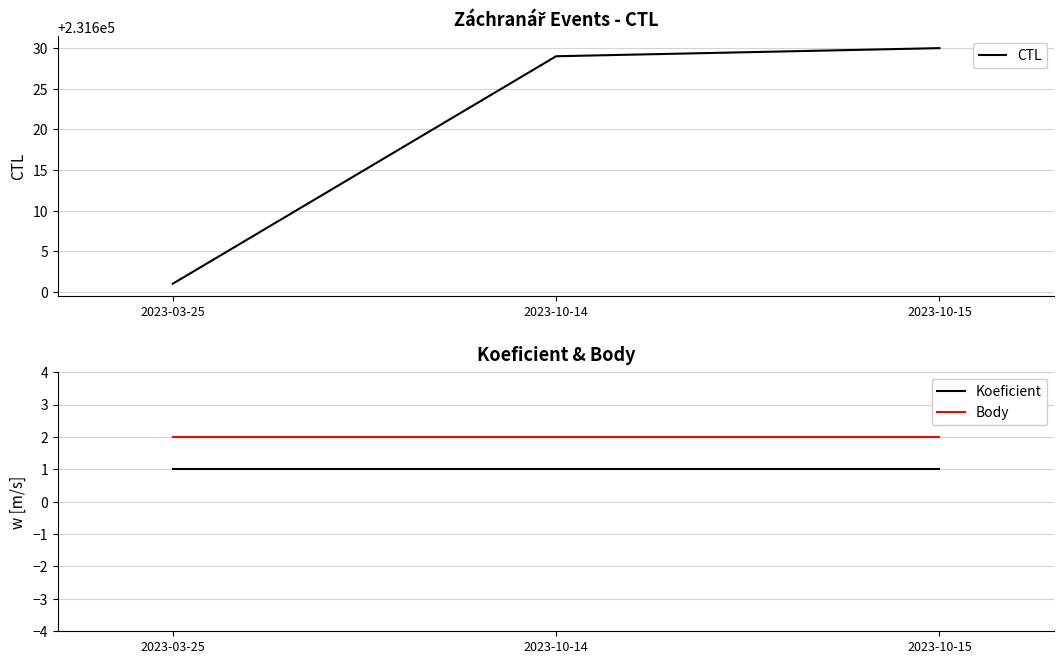

What value does the CTL series have at 2023-03-25, to the nearest 5?

231600